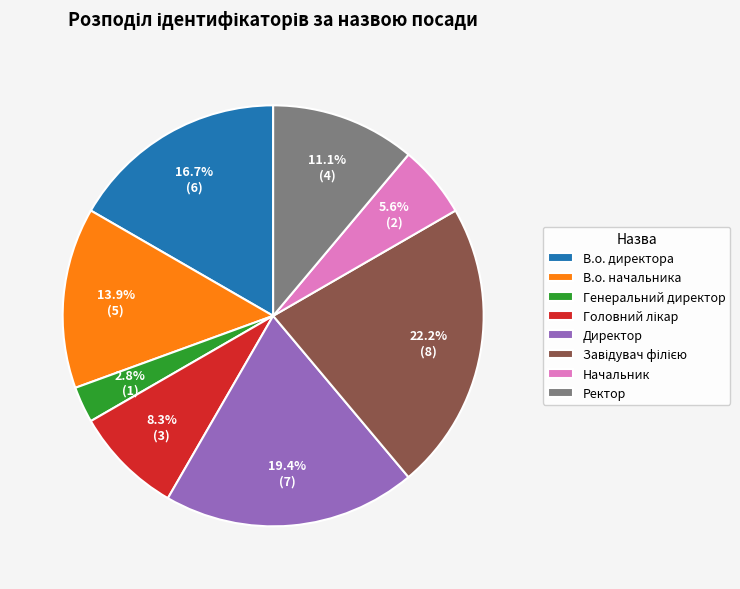

How many segments does this pie chart have?

8